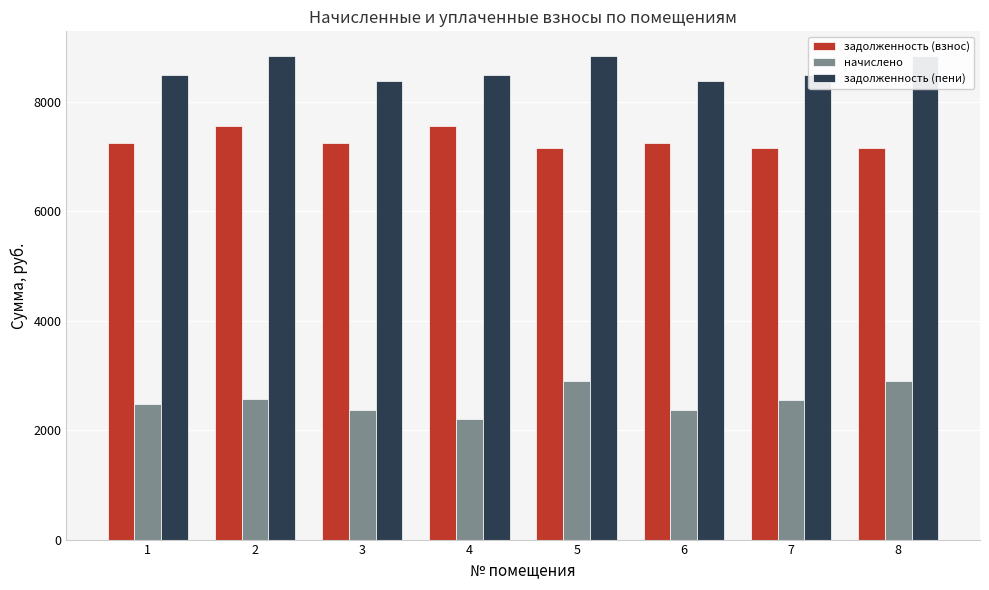

How many bars are there in each group?

3